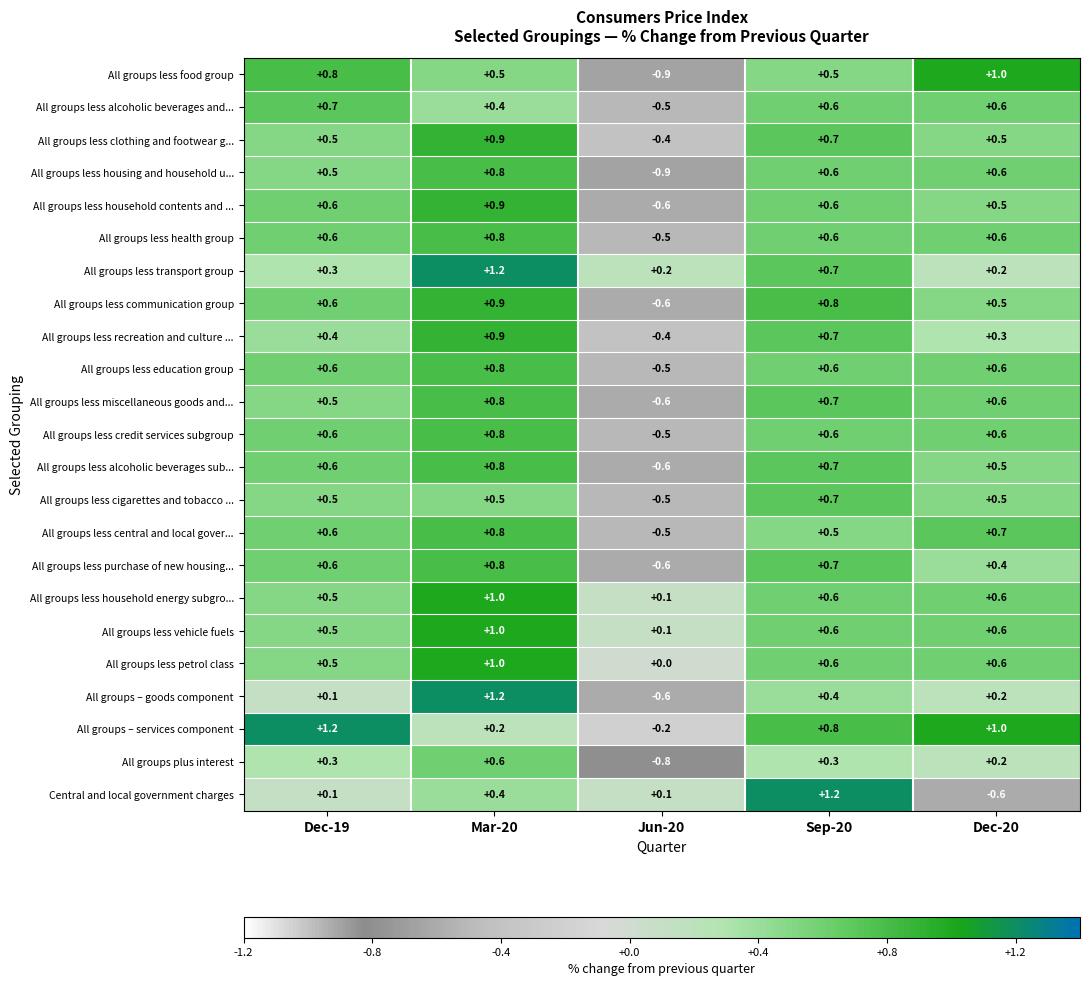

Count the number of categories in the chart.

5